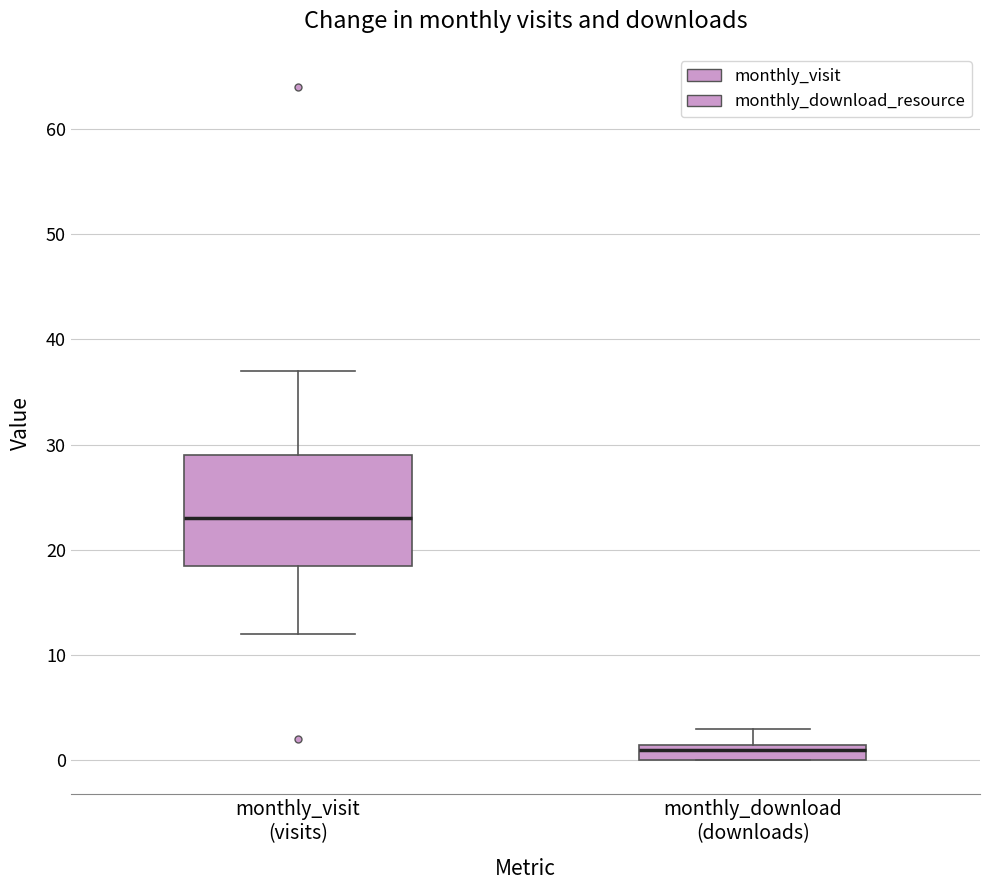

Comparing the boxes themselves (not the whiskers), which one is the tallest?

monthly_visit (visits)